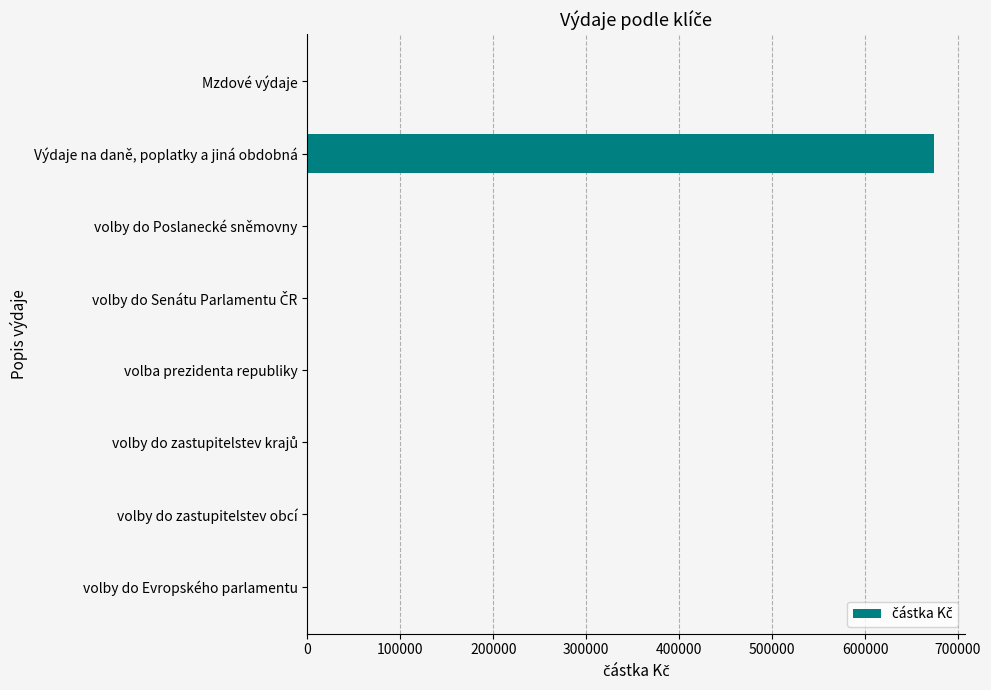

True or false: the data shows 0 at volby do Evropského parlamentu.

True